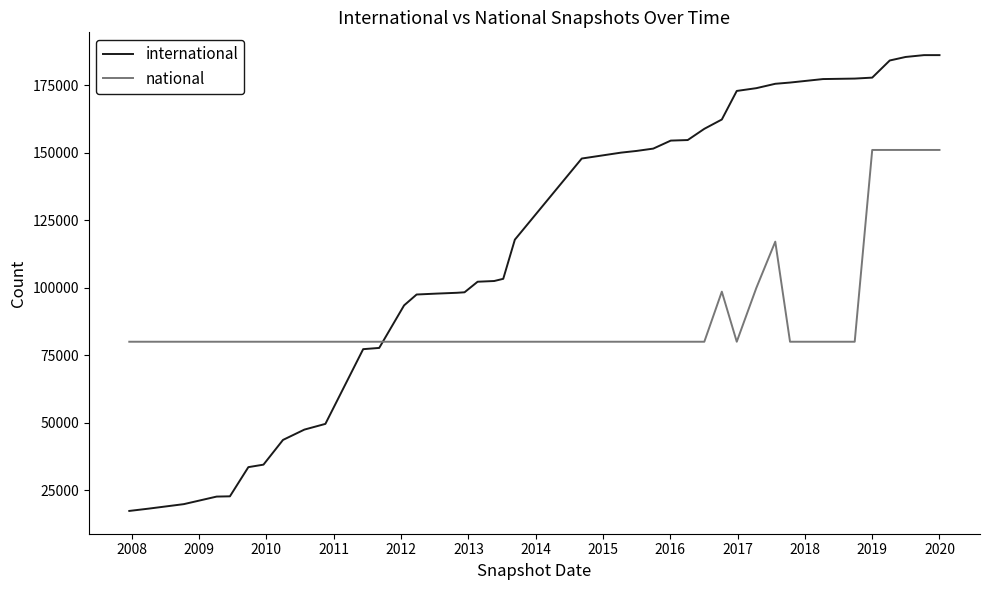

Which series has the widest spread of values?

international